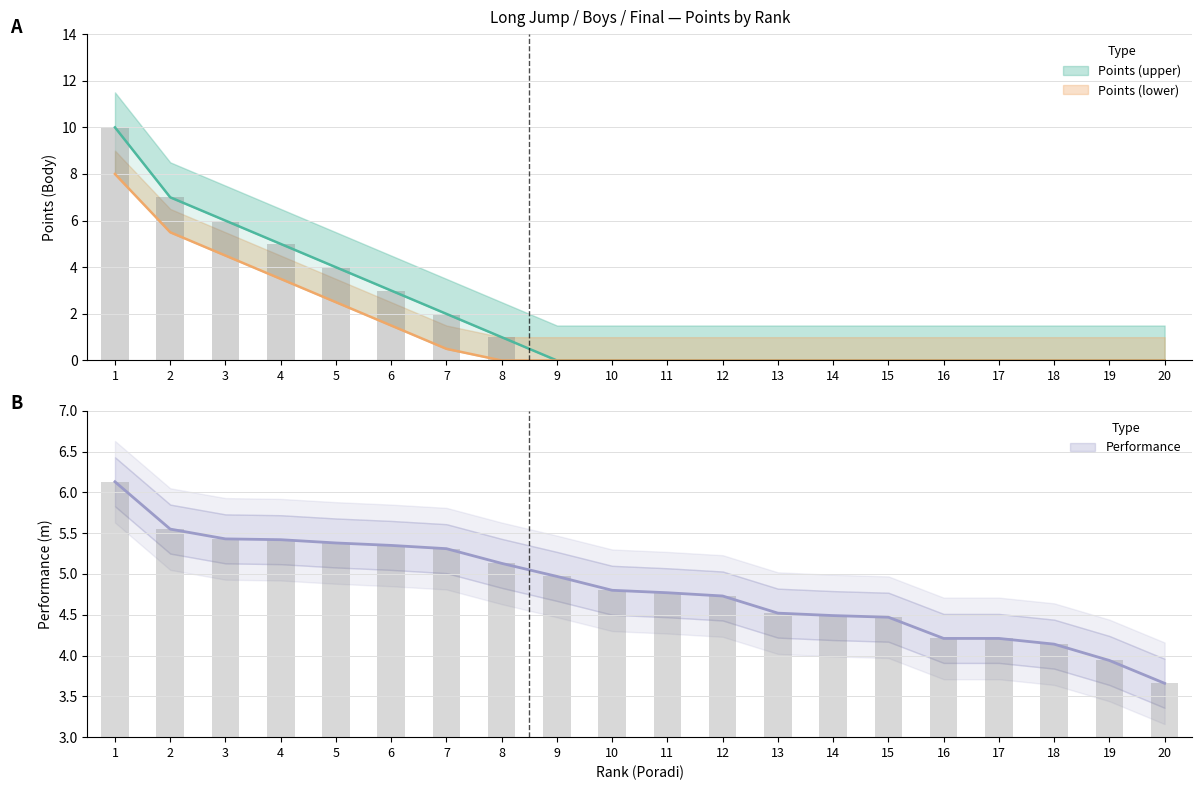

What is the difference between the maximum and minimum values in the Points (lower) series?

8.0